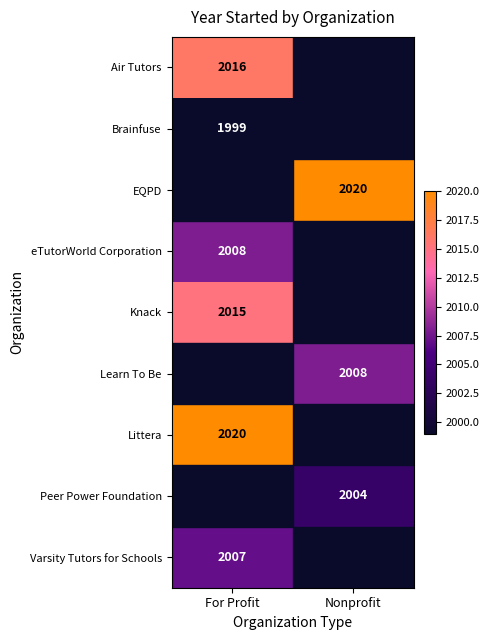

The Littera series shows 3580 at For Profit. True or false?

False